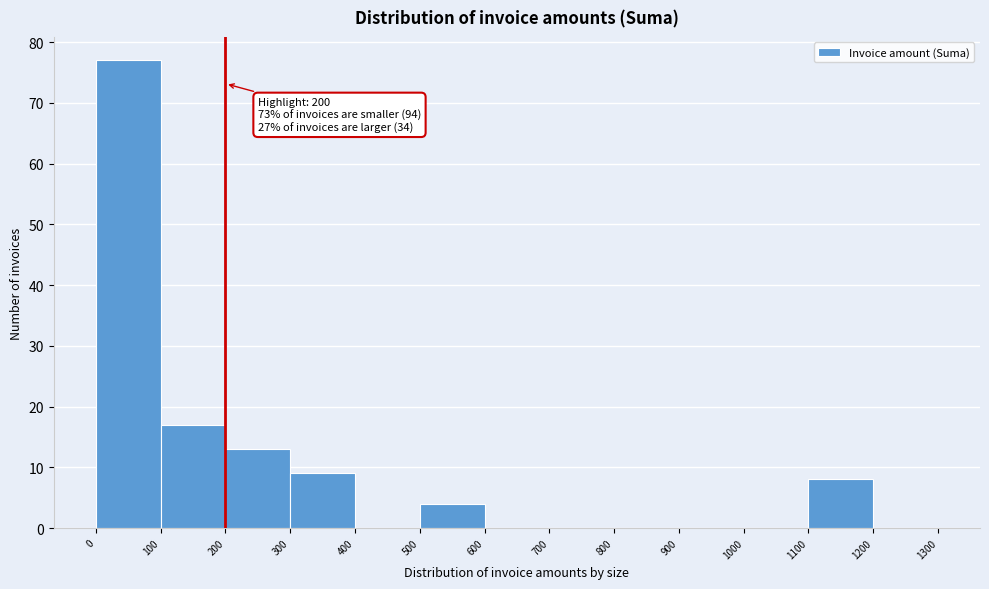

Which range on the x-axis has the tallest bar?

0 to 100